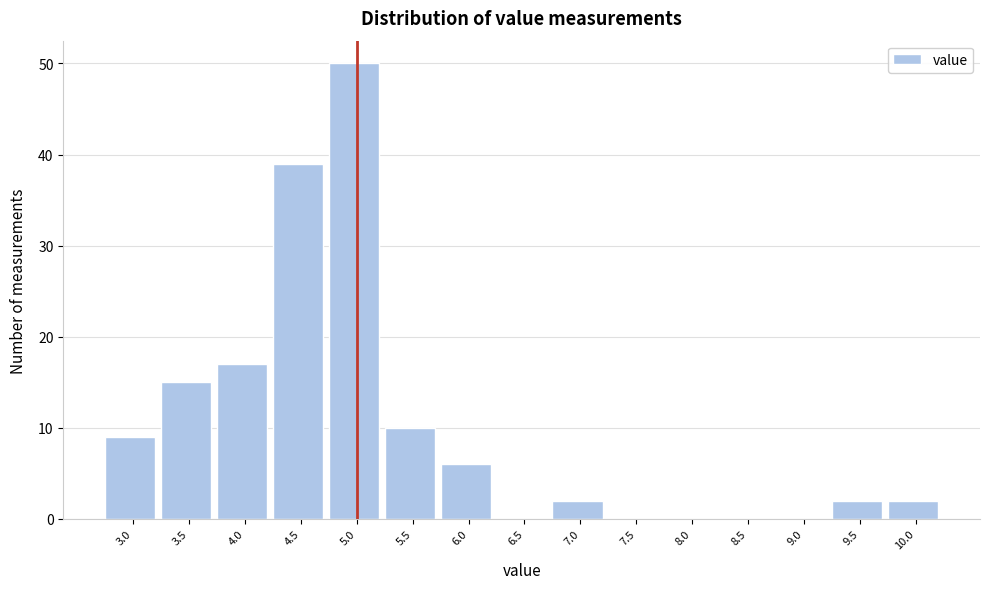

Reading left to right, extract all data points from this chart.

3.0=9	3.5=15	4.0=17	4.5=39	5.0=50	5.5=10	6.0=6	6.5=0	7.0=2	7.5=0	8.0=0	8.5=0	9.0=0	9.5=2	10.0=2